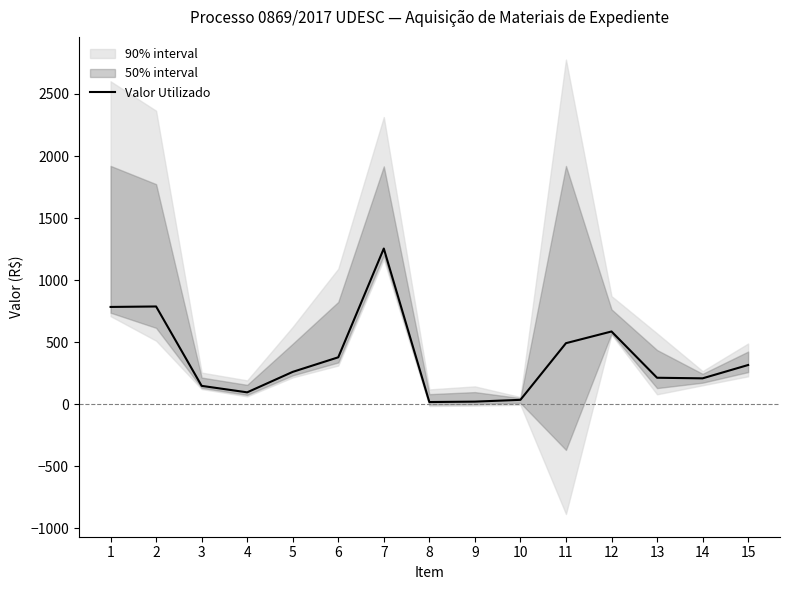

What is the change in value from 1 to 6?

-406.1